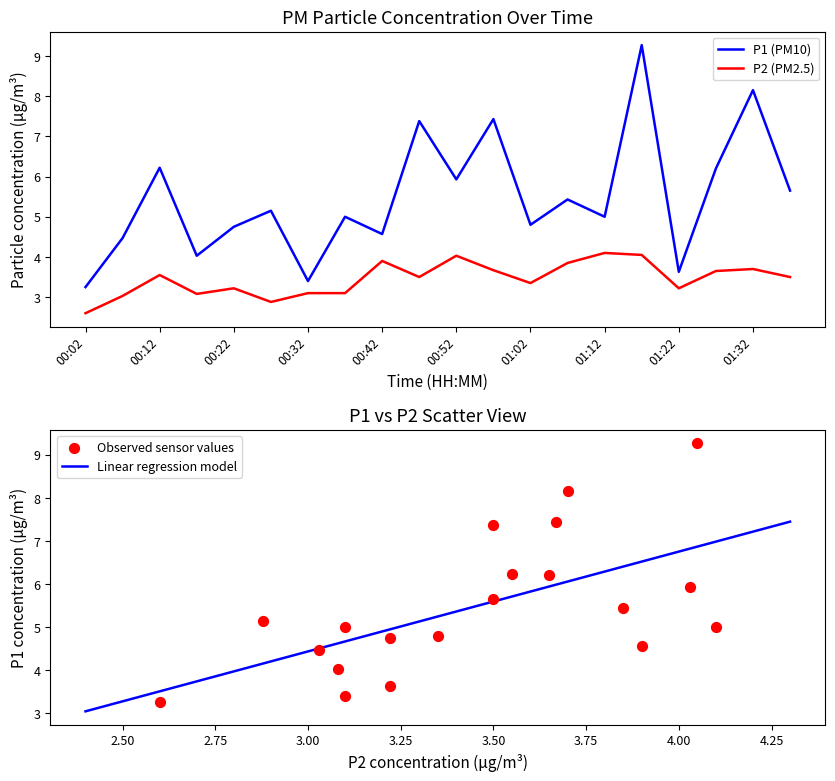

At how many categories does at least one series exceed 7?

4